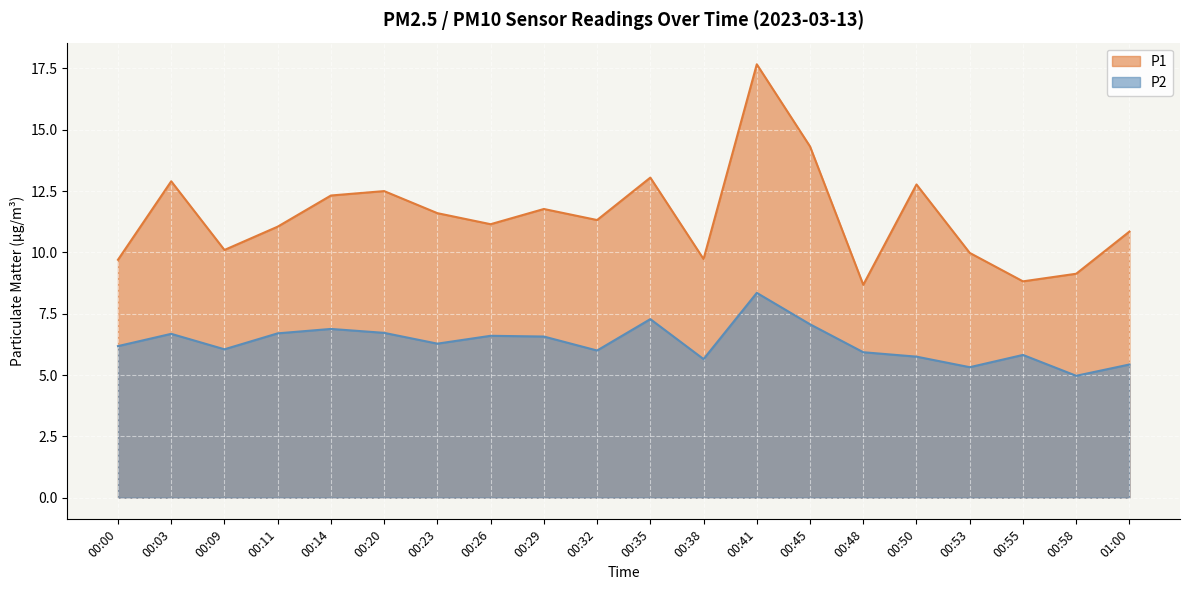

Reading right to left, what are all the values shown in this chart?

P1: 01:00=10.8	00:58=9.1	00:55=8.8	00:53=10.0	00:50=12.8	00:48=8.7	00:45=14.3	00:41=17.7	00:38=9.7	00:35=13.1	00:32=11.3	00:29=11.8	00:26=11.2	00:23=11.6	00:20=12.5	00:14=12.3	00:11=11.1	00:09=10.1	00:03=12.9	00:00=9.7
P2: 01:00=5.4	00:58=5.0	00:55=5.8	00:53=5.3	00:50=5.8	00:48=5.9	00:45=7.1	00:41=8.3	00:38=5.7	00:35=7.3	00:32=6.0	00:29=6.6	00:26=6.6	00:23=6.3	00:20=6.7	00:14=6.9	00:11=6.7	00:09=6.0	00:03=6.7	00:00=6.2